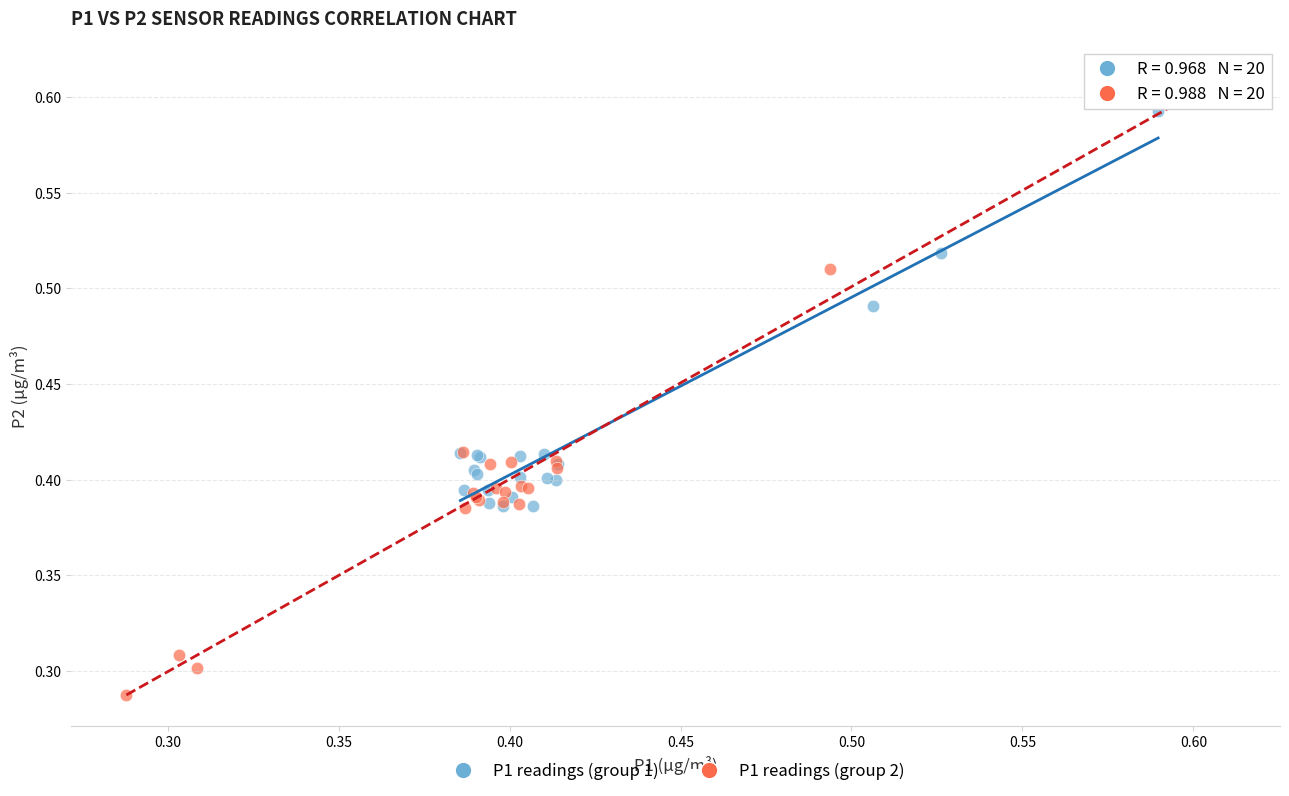

Which series contains the lowest Y value?

P1 readings (group 2)